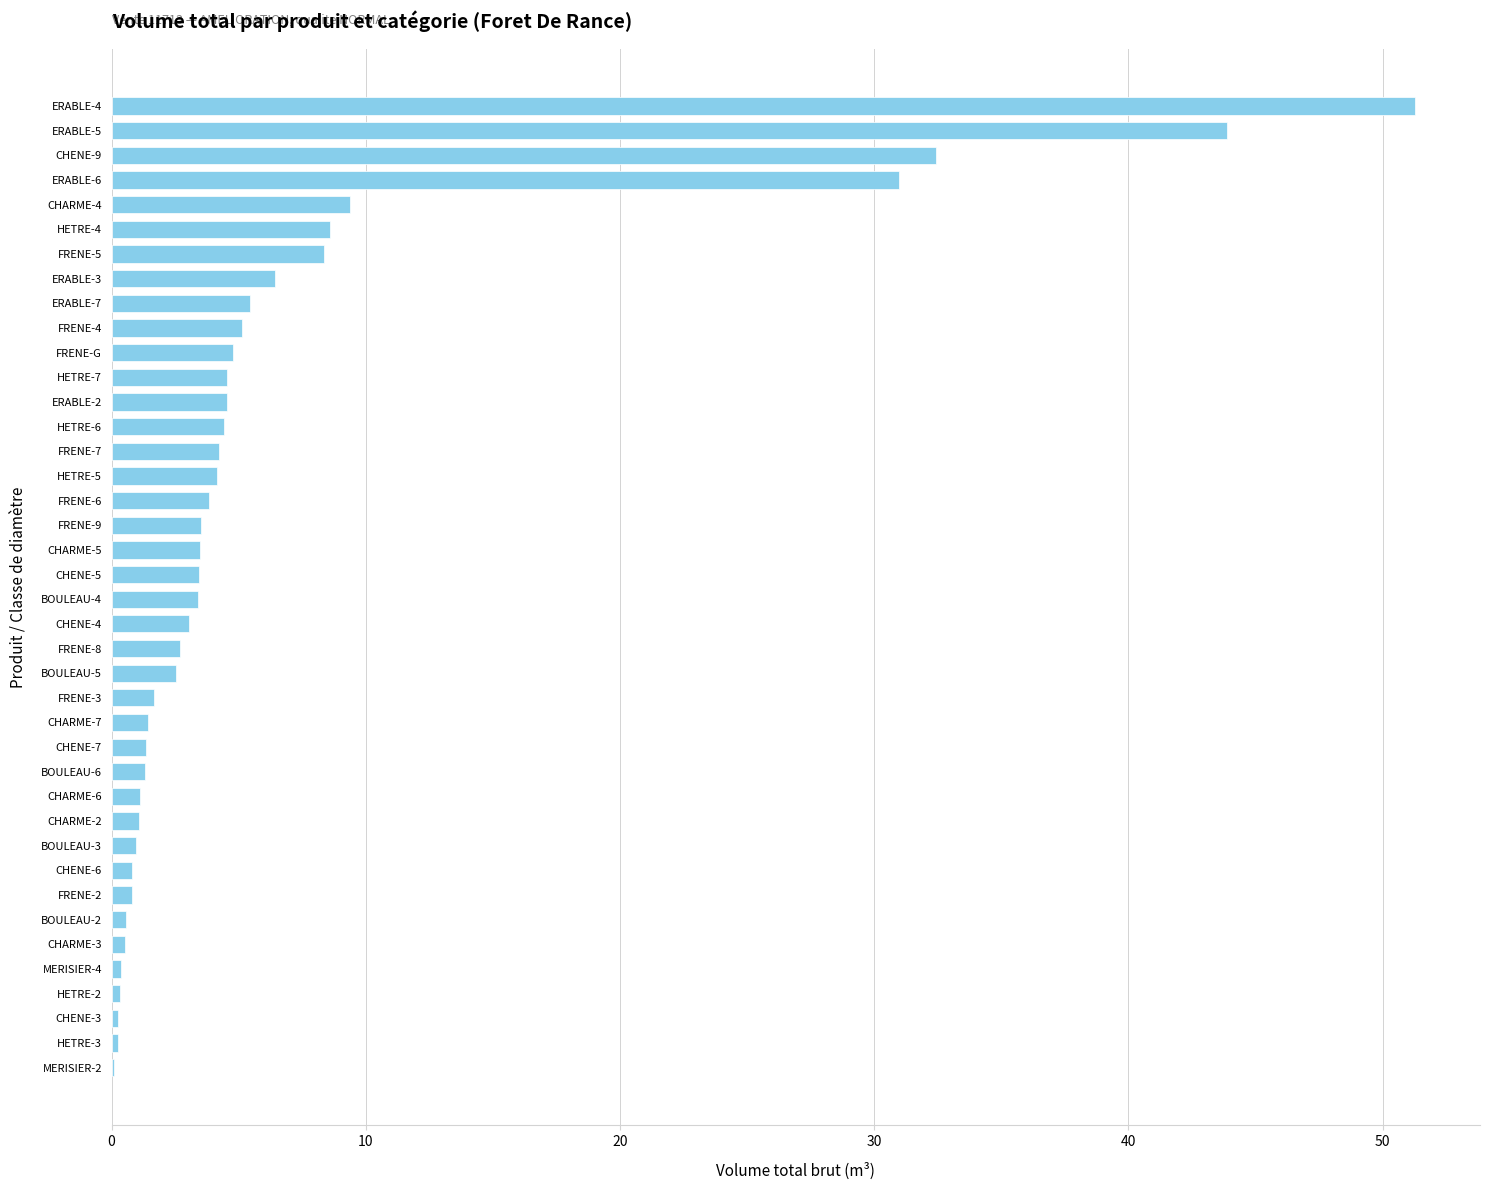

True or false: the data shows 0.5 at CHARME-3.

True